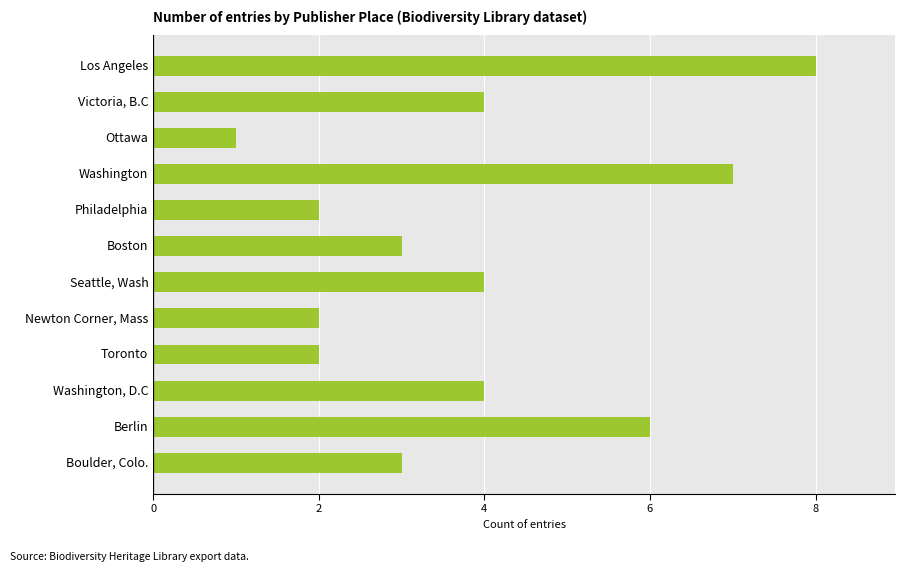

Between Boston and Philadelphia, which is larger?

Boston